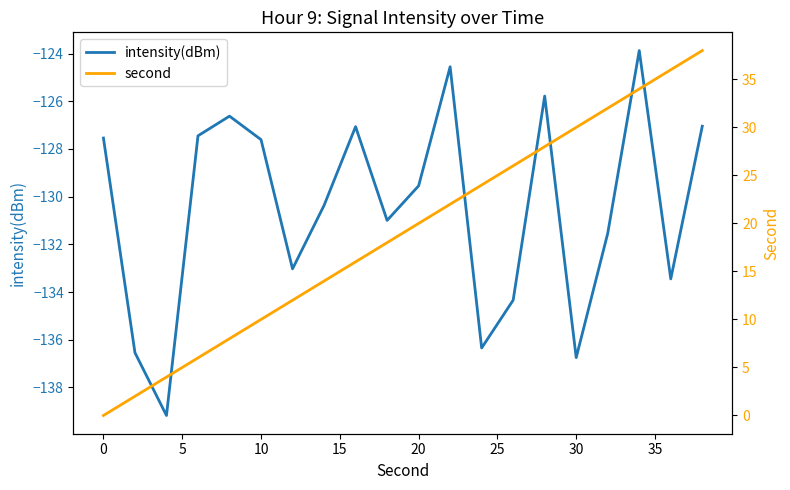

What is the maximum value for intensity(dBm)?

-123.9